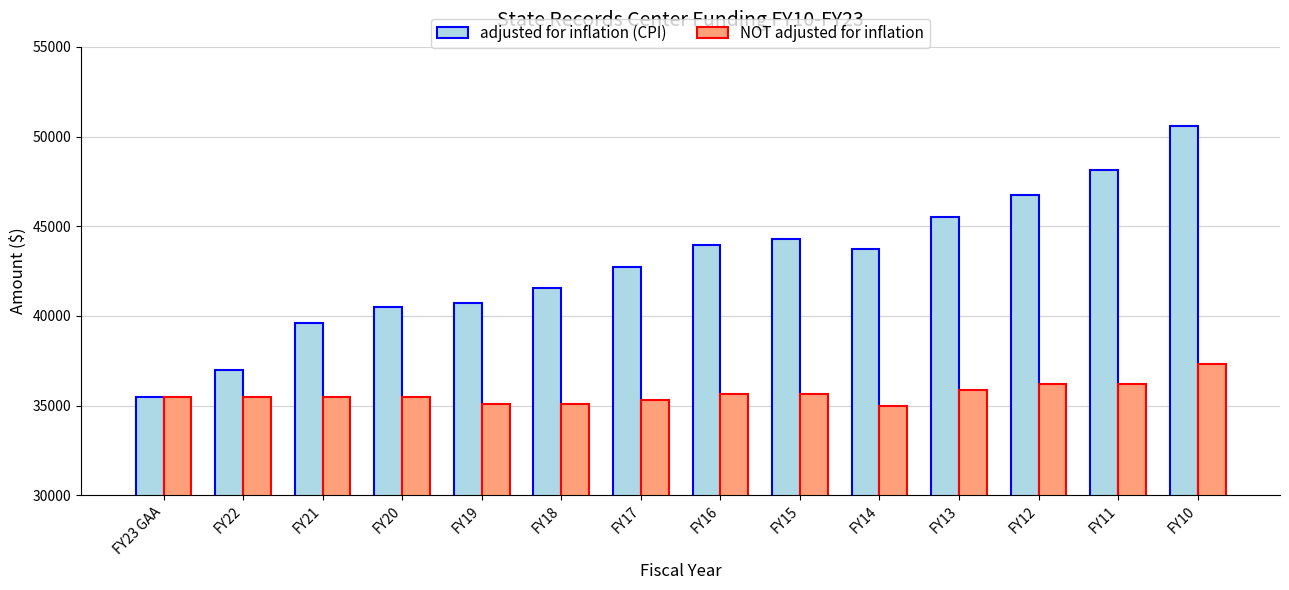

Are the bars grouped side by side (vs. stacked)?

Yes